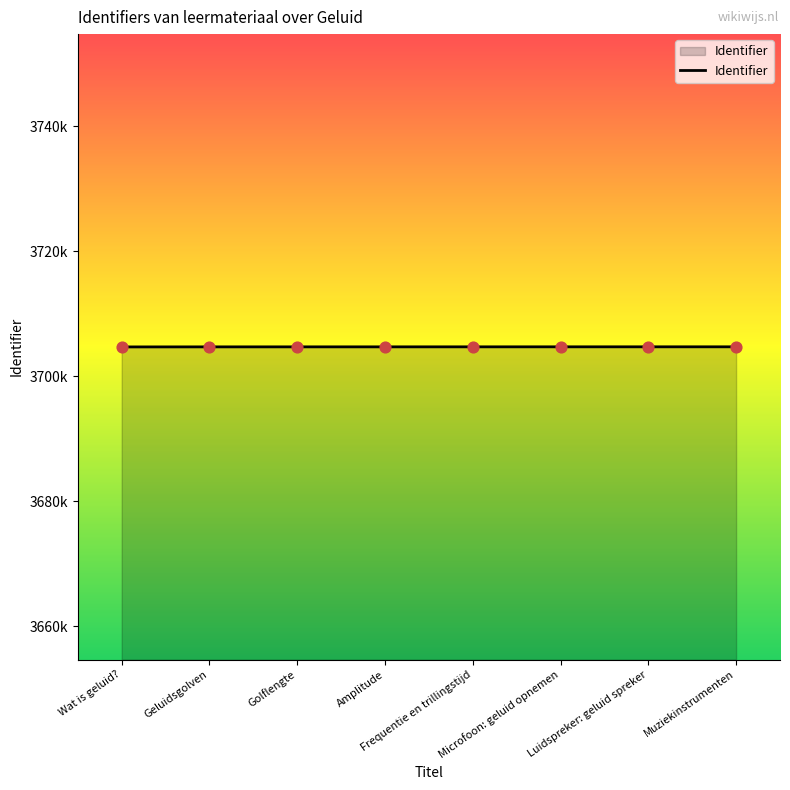

Which has a higher value, Microfoon: geluid opnemen or Luidspreker: geluid spreker?

Luidspreker: geluid spreker